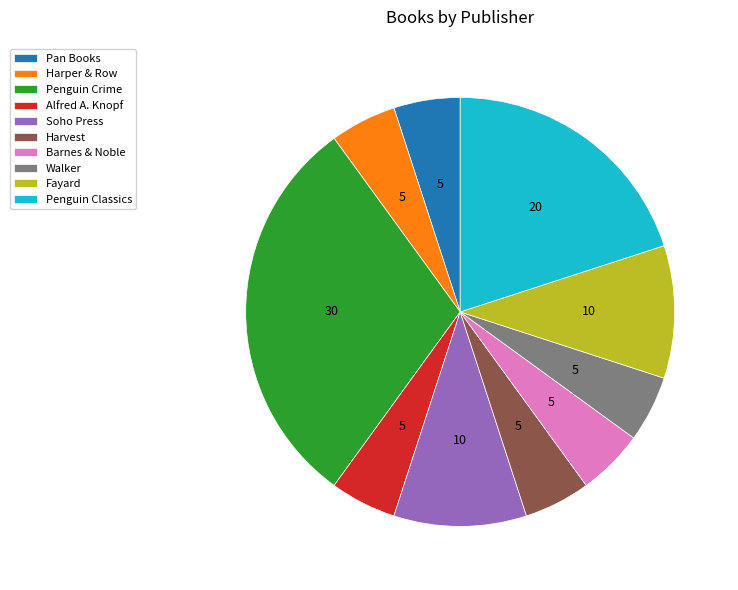

Does Harvest account for over 50% of the chart?

No